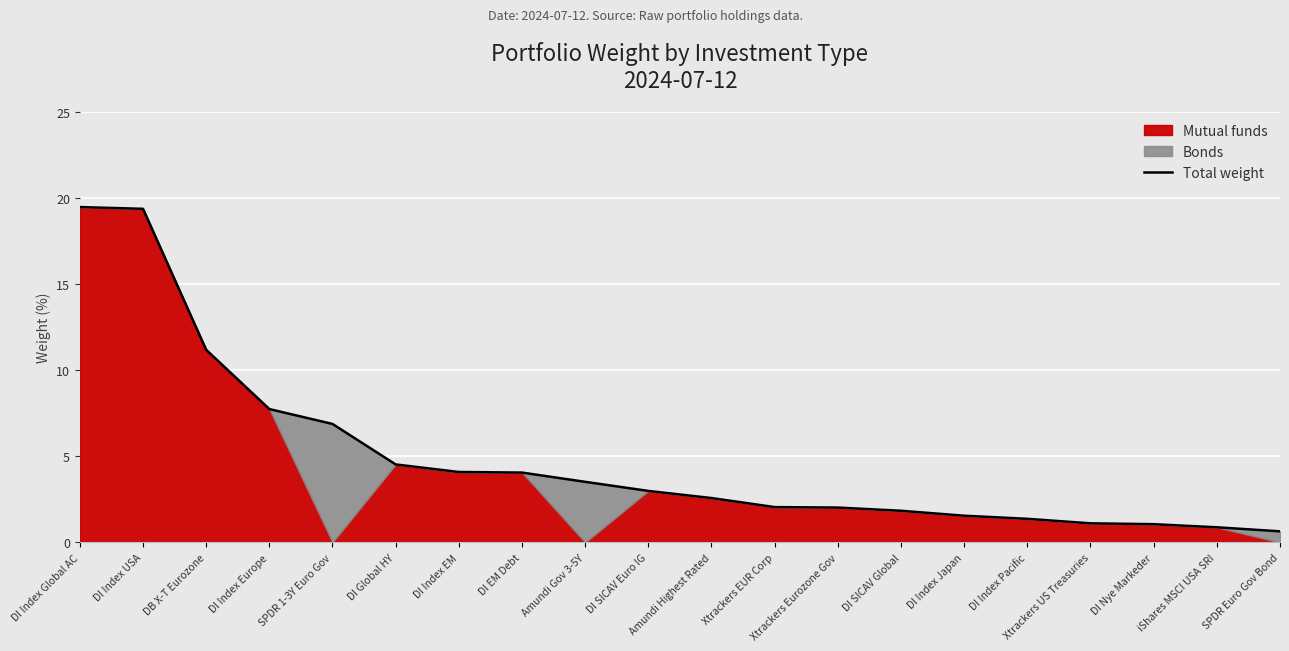

Where is the data nearest to the value 10?

DB X-T Eurozone